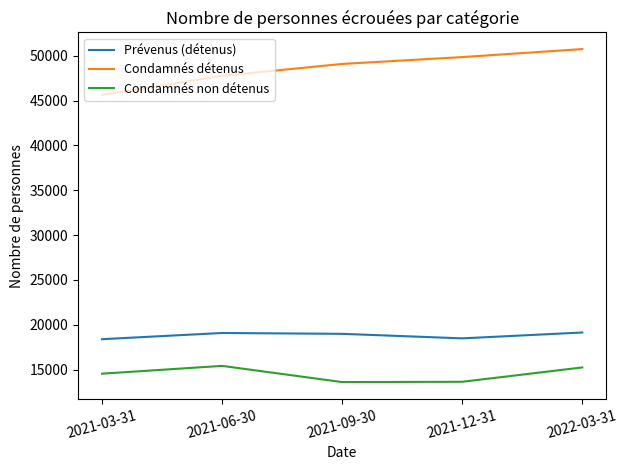

List the series in order of their peak value, highest first.

Condamnés détenus, Prévenus (détenus), Condamnés non détenus